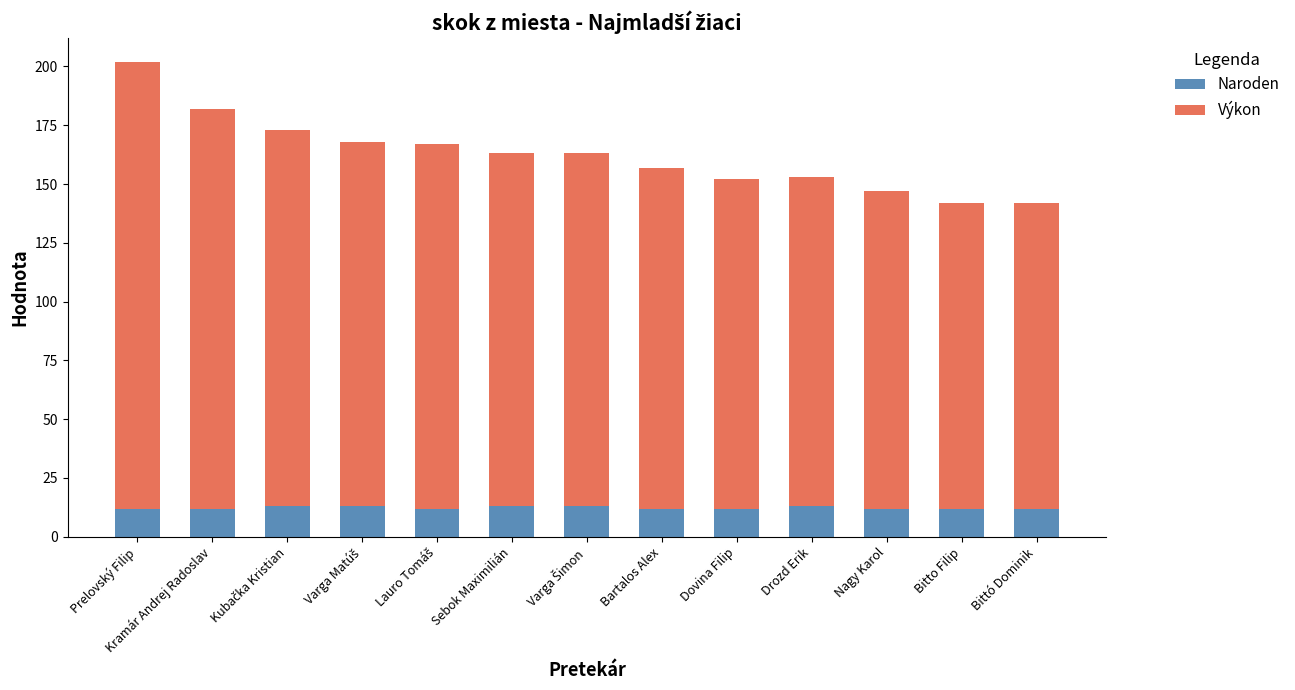

True or false: Naroden has a value of 12 at Bitto Filip.

True